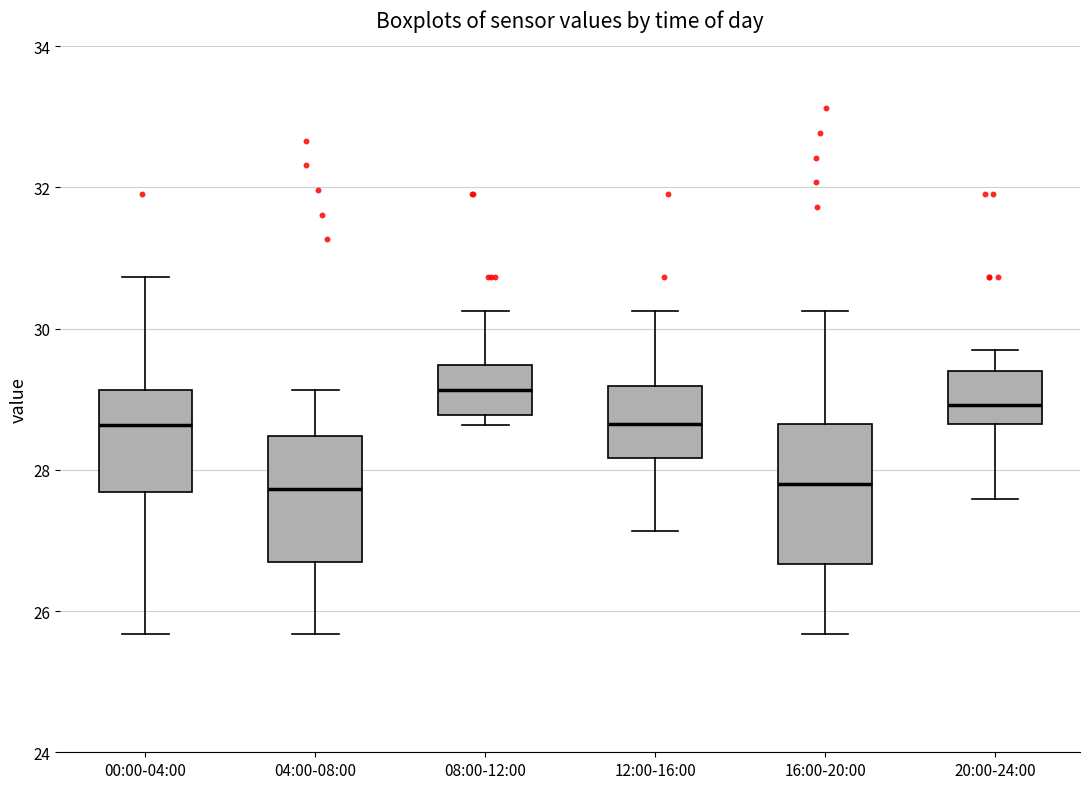

Reading left to right, read every box against the y-axis: the position of its median line, the range the box covers, and the ends of its whiskers. The values are not printed on the chart, so give them approximately, as read against the axis.

00:00-04:00: median 28.6, box 27.6 to 29.2, whiskers 25.6 to 30.8
04:00-08:00: median 27.8, box 26.6 to 28.4, whiskers 25.6 to 29.2
08:00-12:00: median 29.2, box 28.8 to 29.4, whiskers 28.6 to 30.2
12:00-16:00: median 28.6, box 28.2 to 29.2, whiskers 27.2 to 30.2
16:00-20:00: median 27.8, box 26.6 to 28.6, whiskers 25.6 to 30.2
20:00-24:00: median 29.0, box 28.6 to 29.4, whiskers 27.6 to 29.8